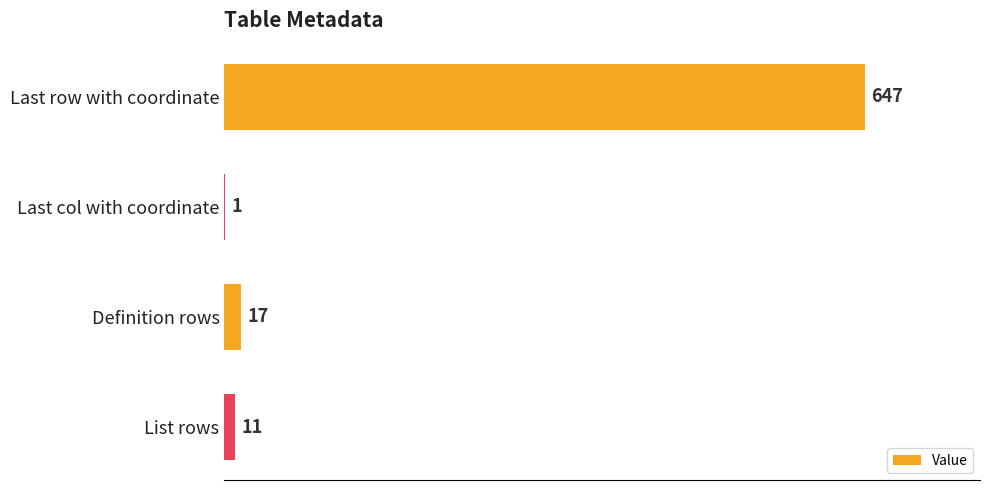

At which category does the chart reach its peak across all series?

Last row with coordinate